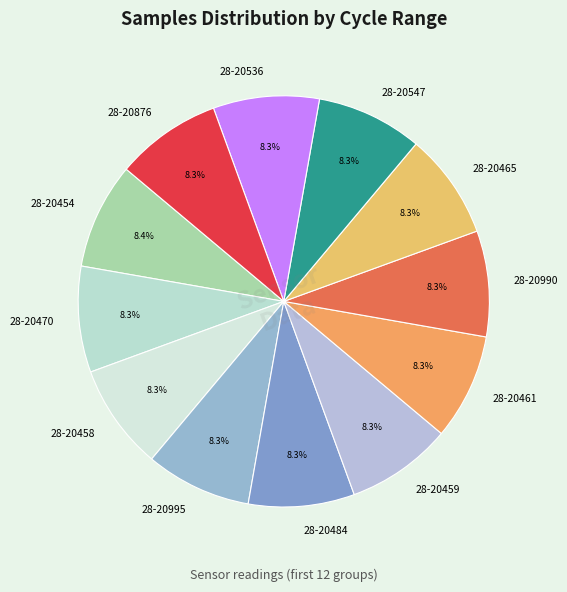

Does 28-20454 represent more than half of the total?

No